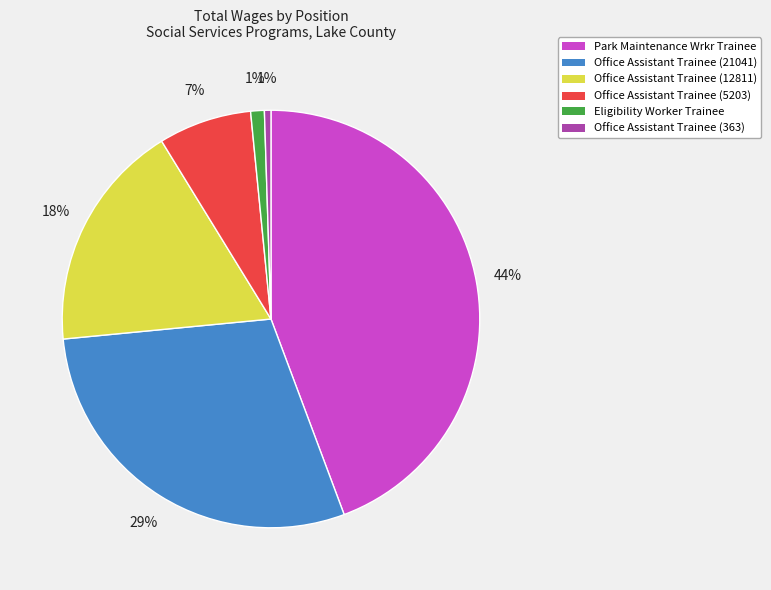

Does Eligibility Worker Trainee represent more than half of the total?

No